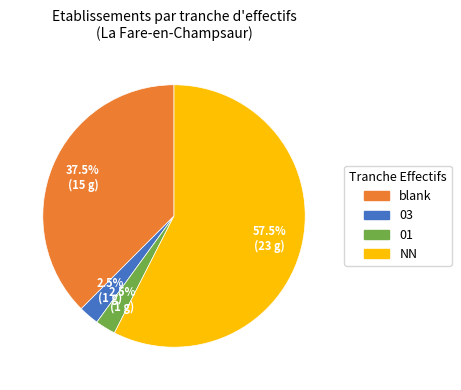

What is the ratio of the value at blank to the value at NN?

0.7